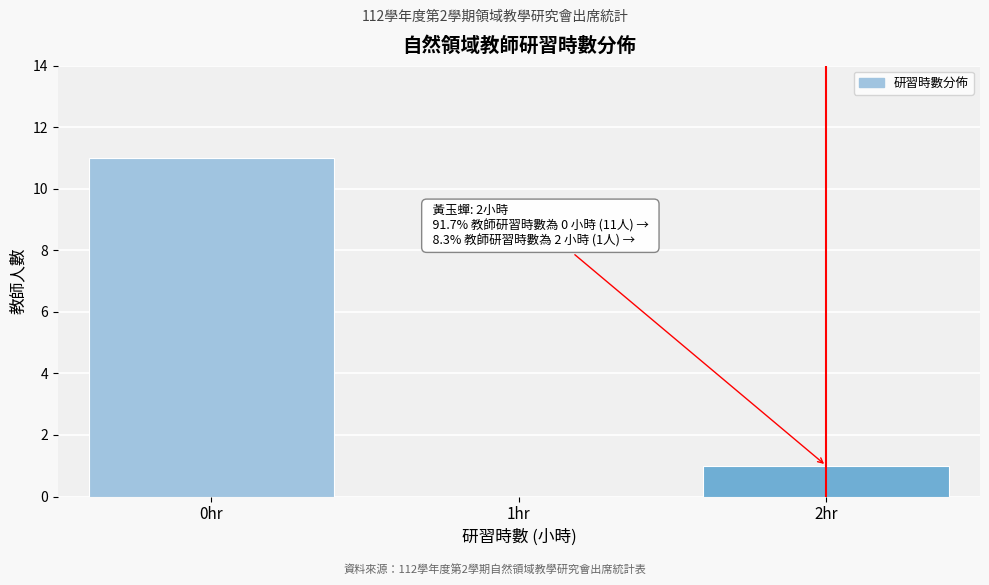

Reading right to left, transcribe all the data shown in this chart.

2hr=1	1hr=0	0hr=11